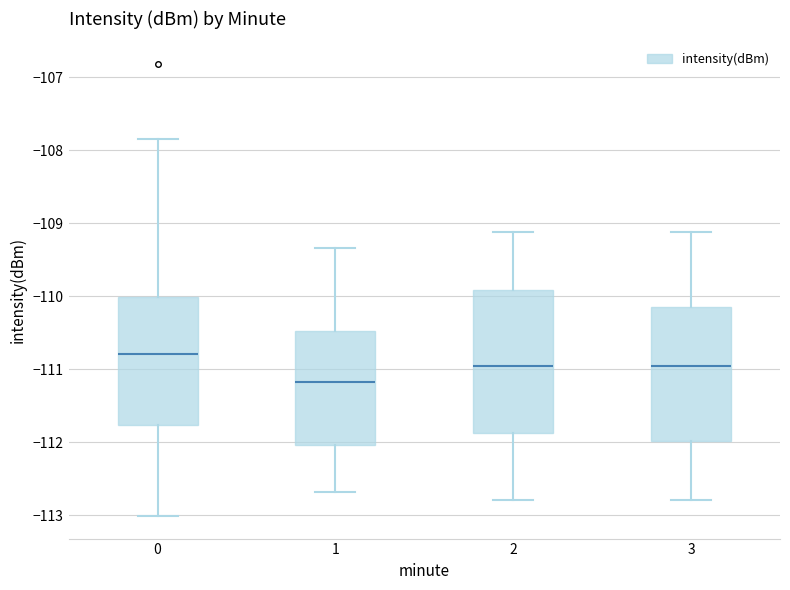

Which box has the highest median line?

0